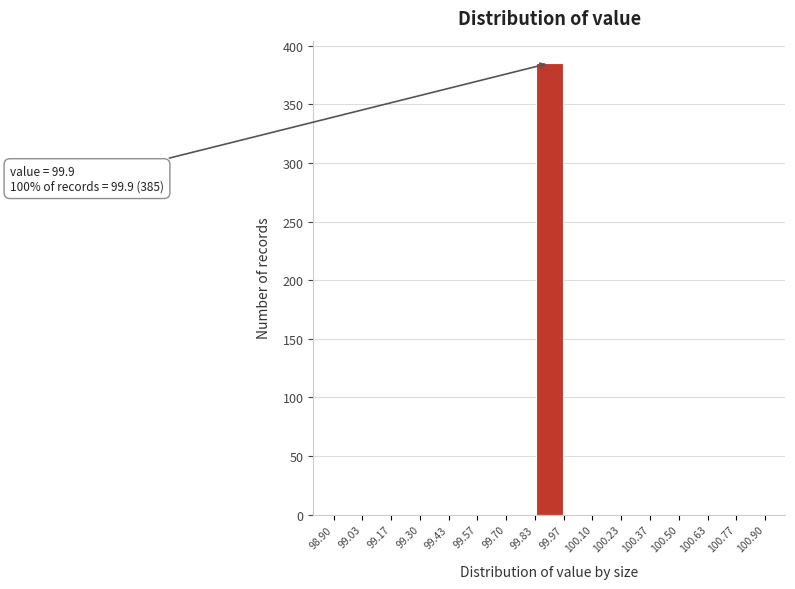

Which range on the x-axis has the tallest bar?

99.83 to 99.97